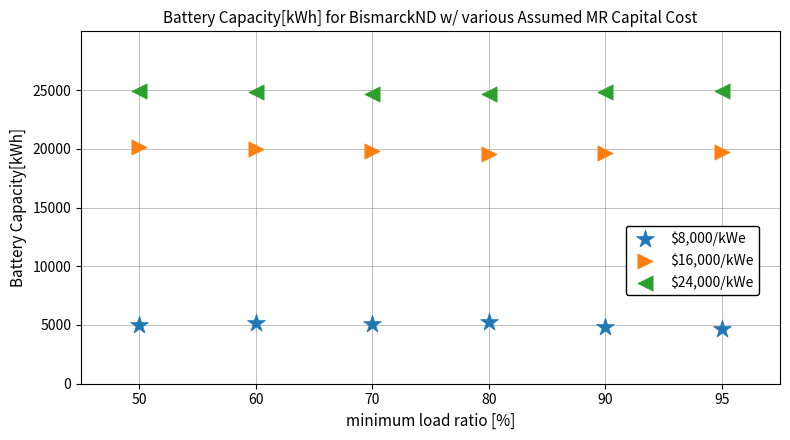

Which series reaches the maximum Y coordinate?

$24,000/kWe